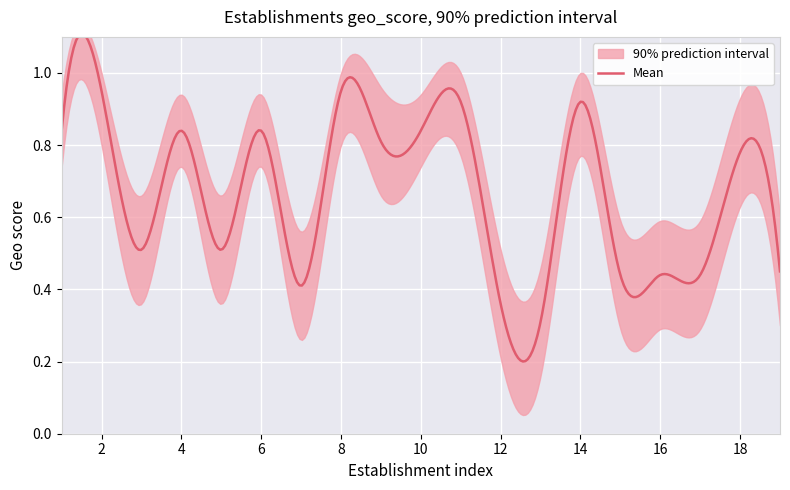

The value of lower at 11 is 0.4. True or false?

False